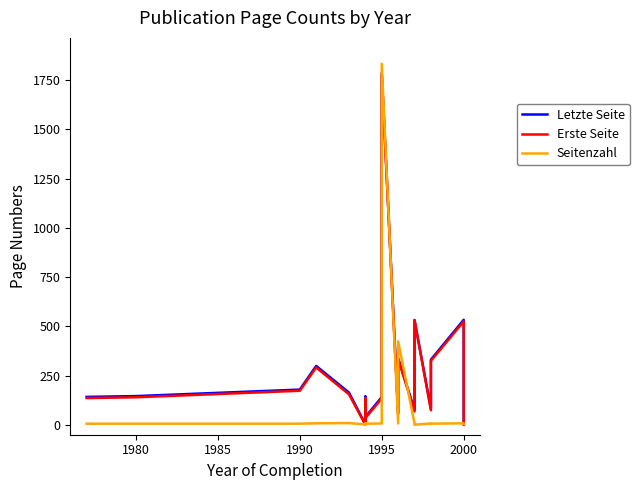

What is the minimum value shown in the chart?

1